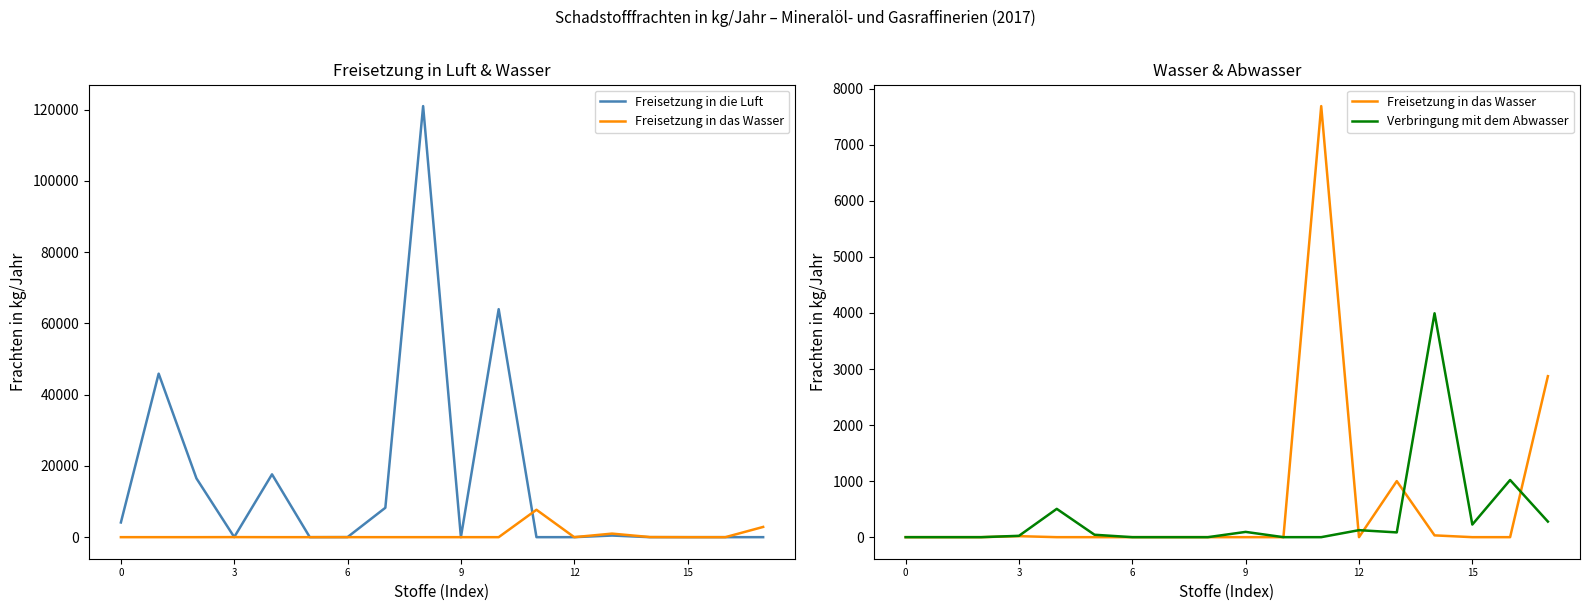

Does the chart display data point markers on the line(s)?

No